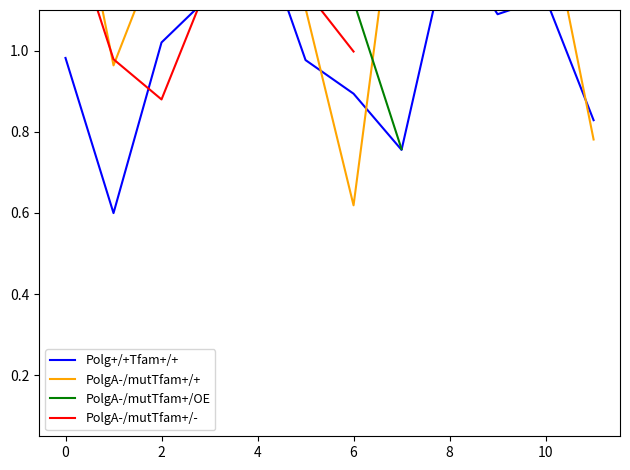

What is the maximum value shown in the chart?

1.6